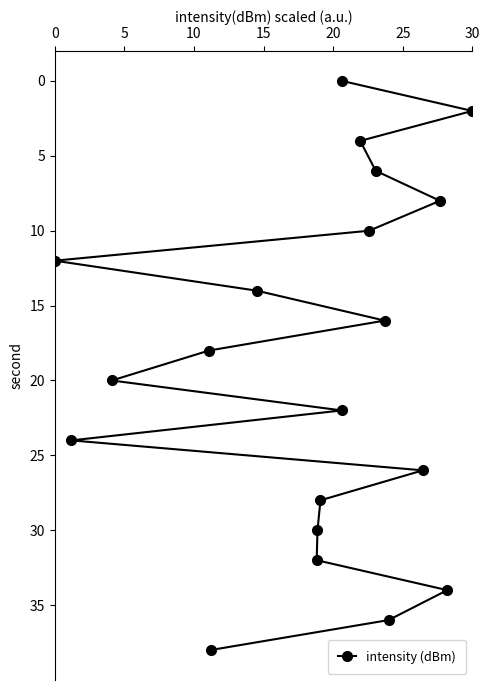

What is the greatest value displayed?

38